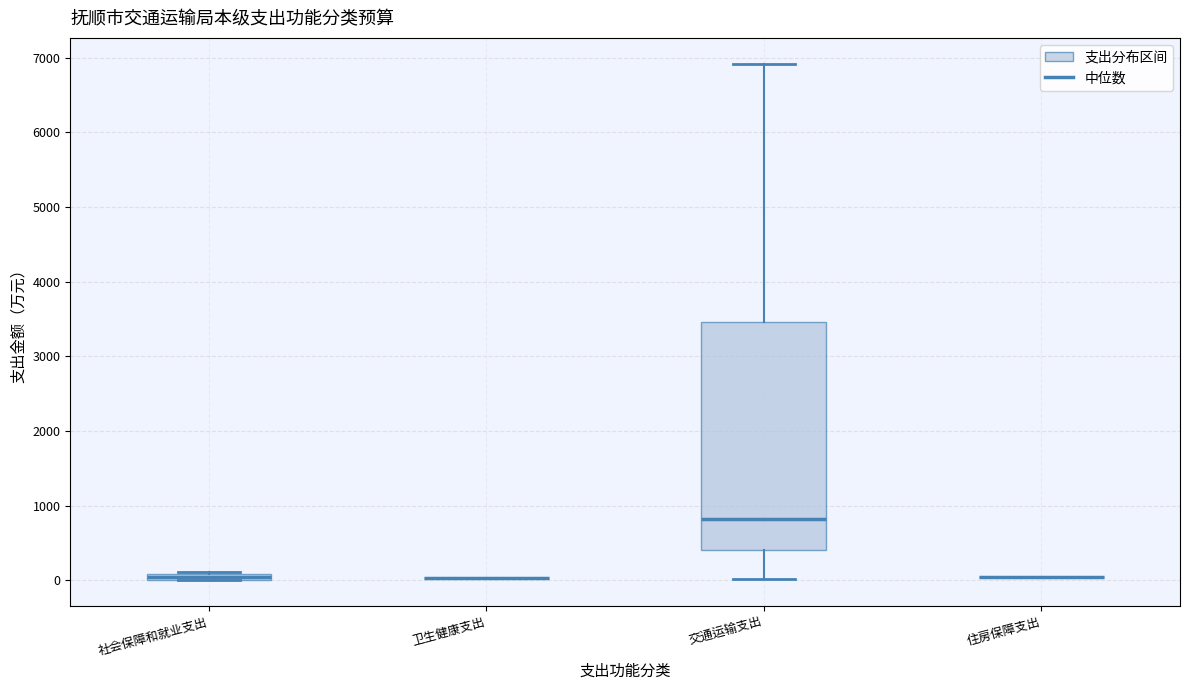

Where does the median line of the box for 交通运输支出 sit on the y-axis? The values are not printed on the chart, so give them approximately, as read against the axis.

800